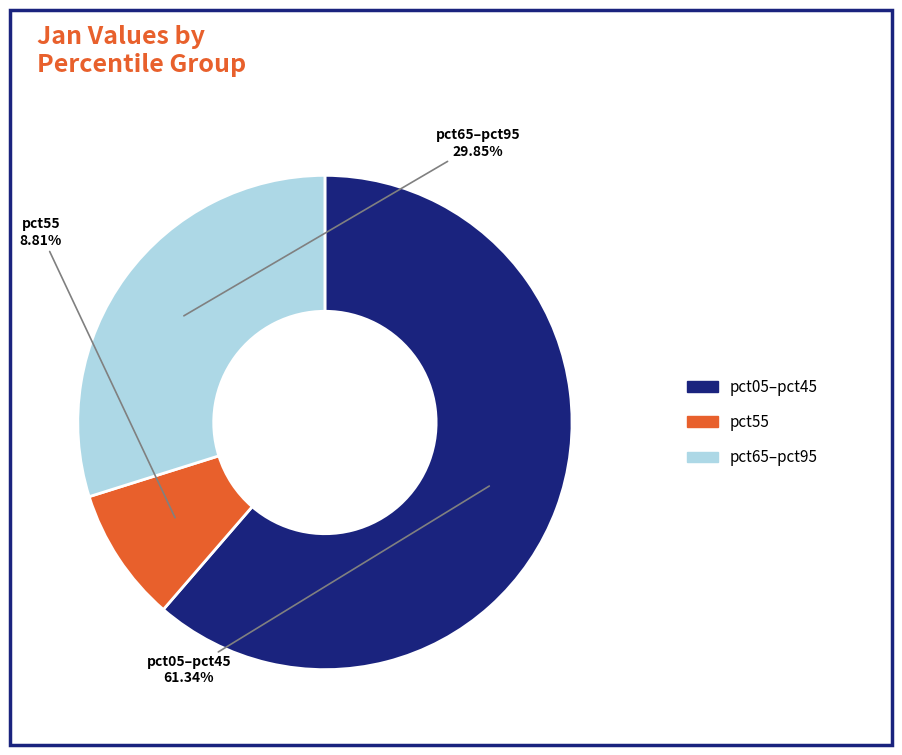

Is there a majority slice in this chart?

Yes